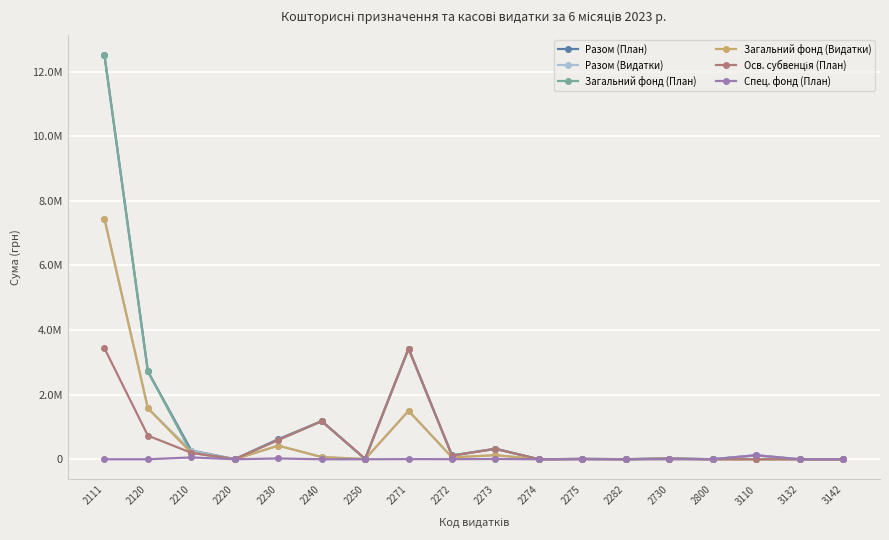

Does the chart have visible grid lines?

Yes